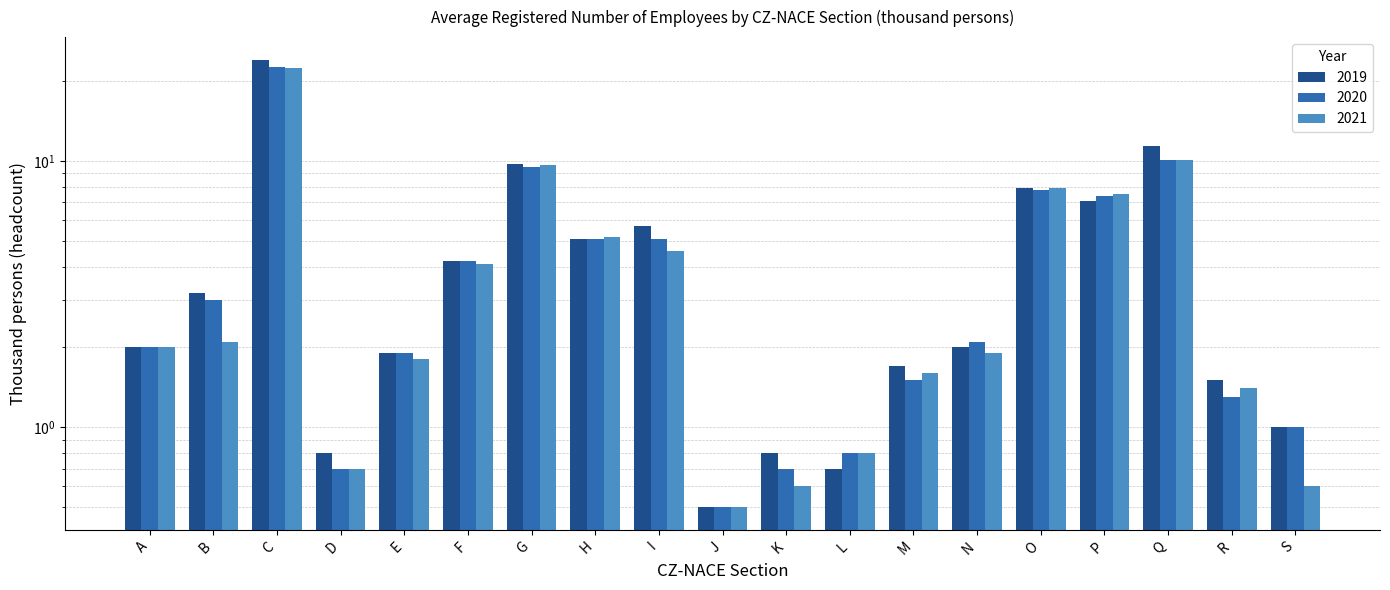

What is the minimum value for 2021?

0.5